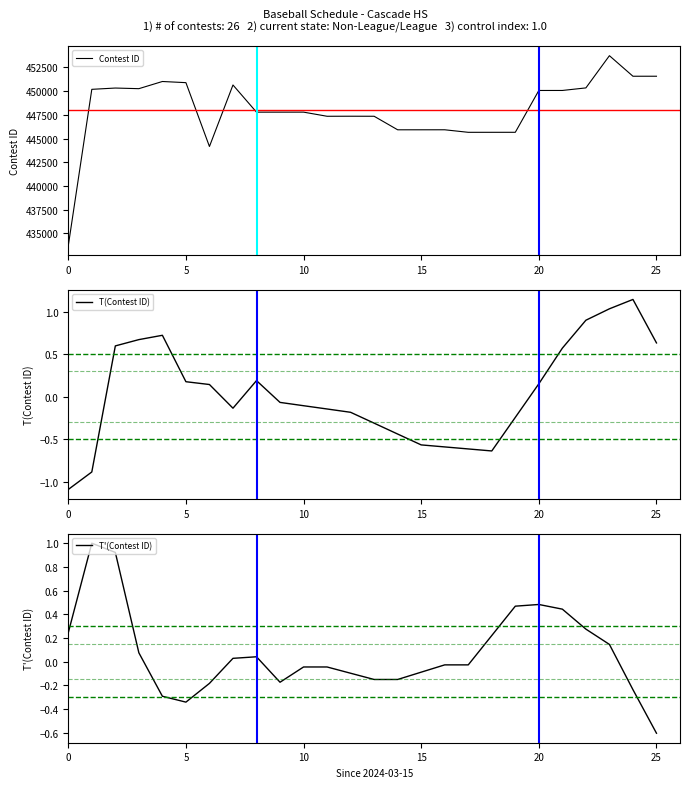

The value of T(Contest ID) at 24 is 1.6. True or false?

False